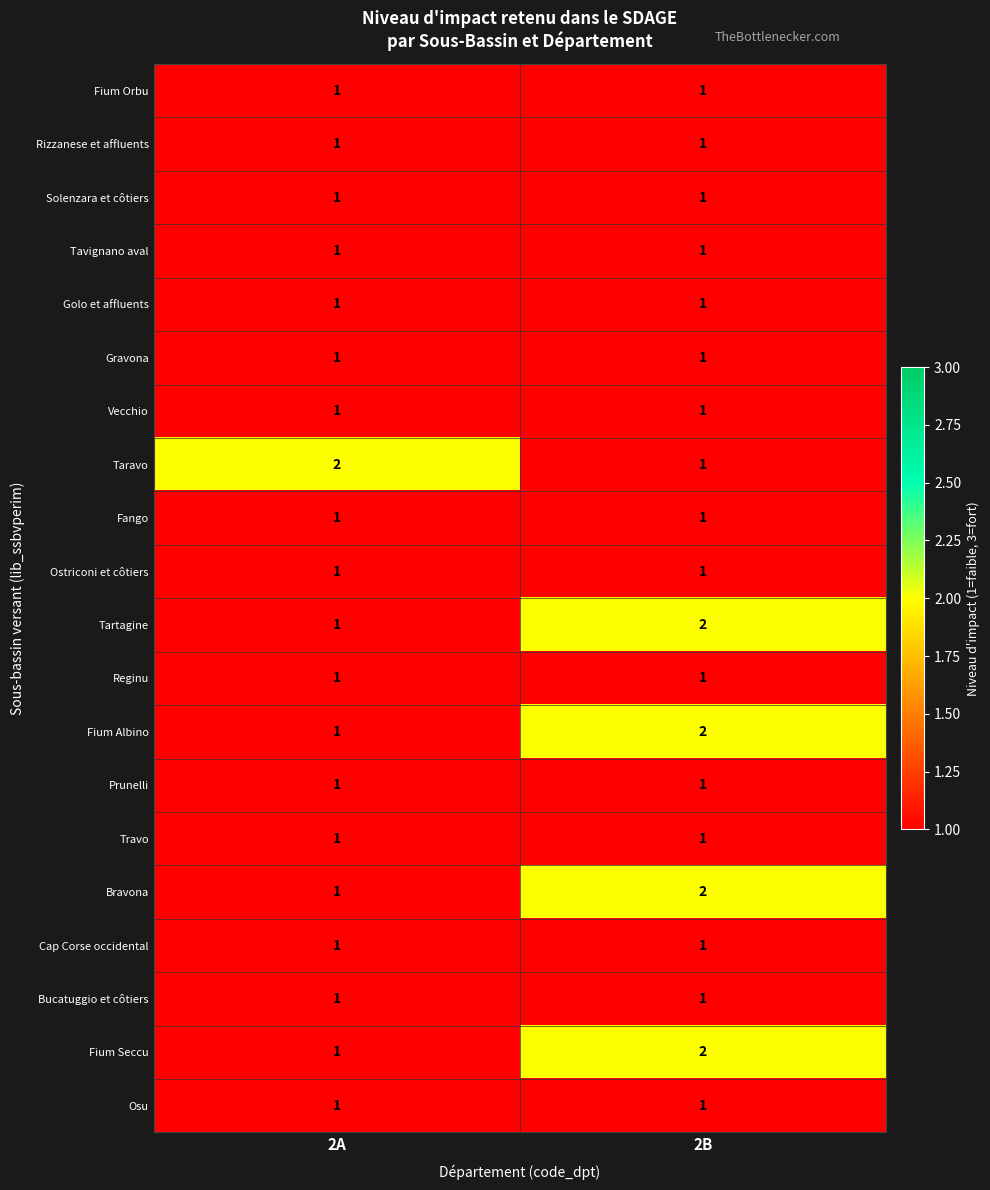

The value of Fium Seccu at 2B is 3. True or false?

False